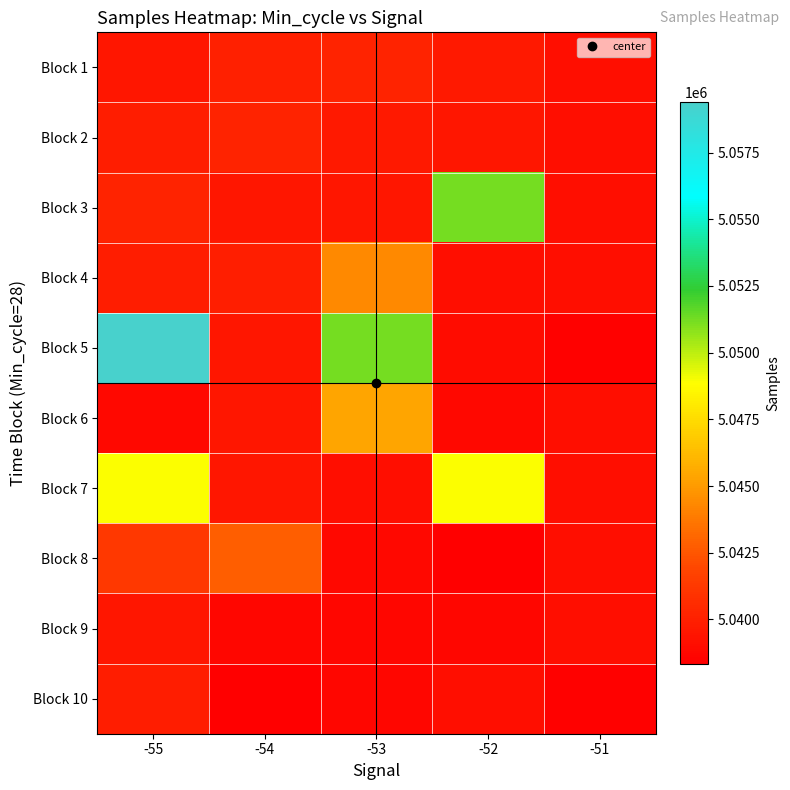

Rank the series at -53 from highest to lowest value.

Block 5, Block 6, Block 4, Block 1, Block 2, Block 3, Block 7, Block 8, Block 9, Block 10